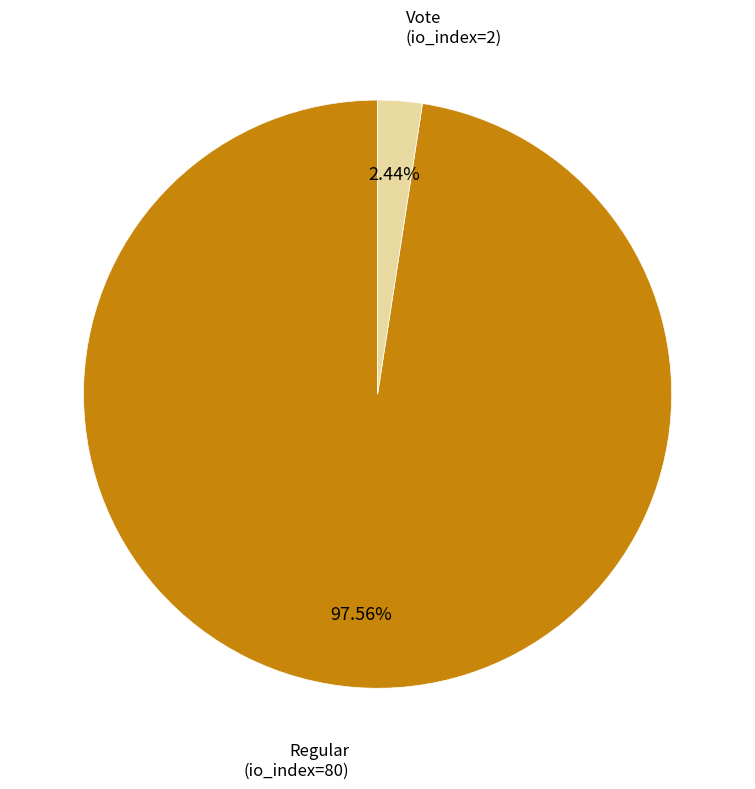

Is there a majority slice in this chart?

Yes